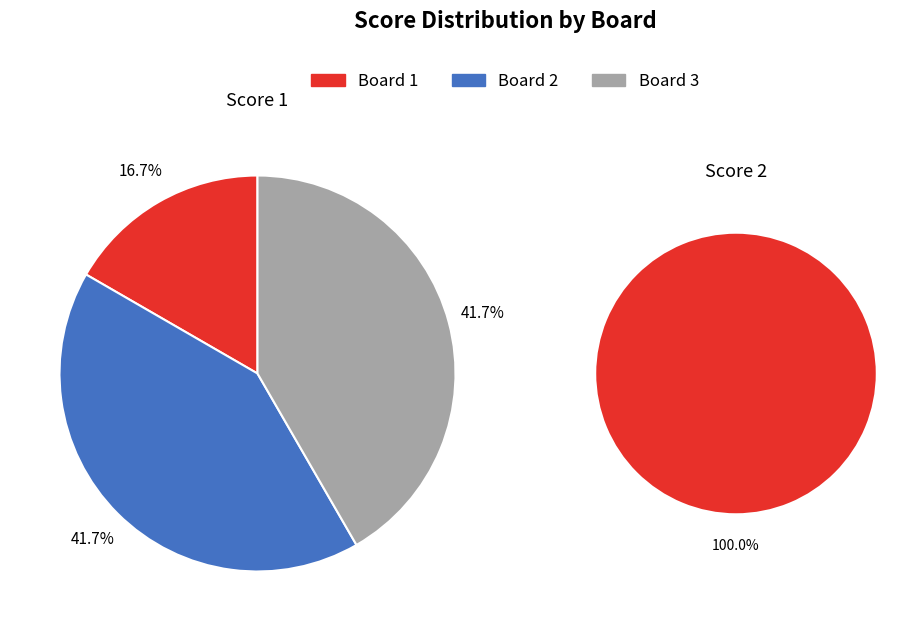

Is the sum of 2 and 3 greater than half?

Yes